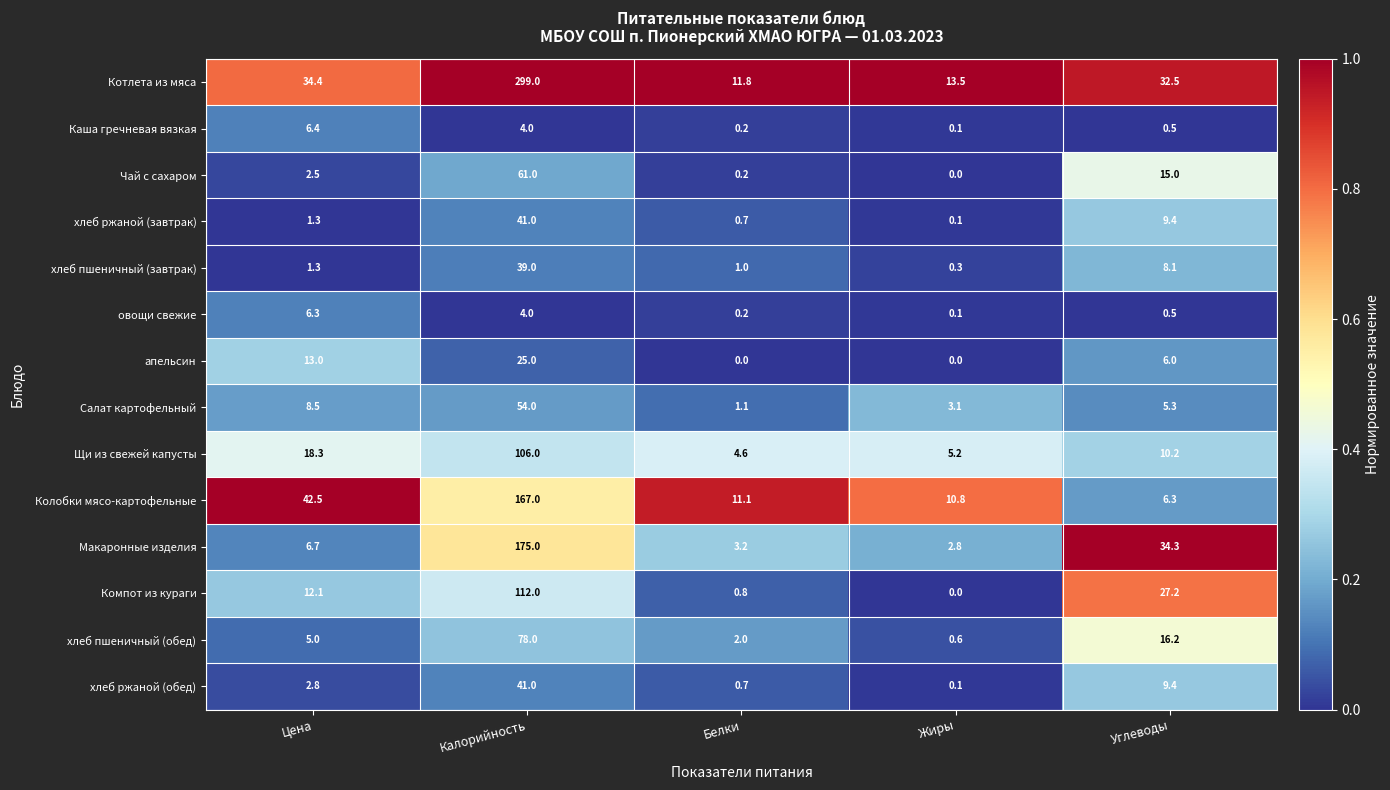

How many categories are shown in the chart?

5